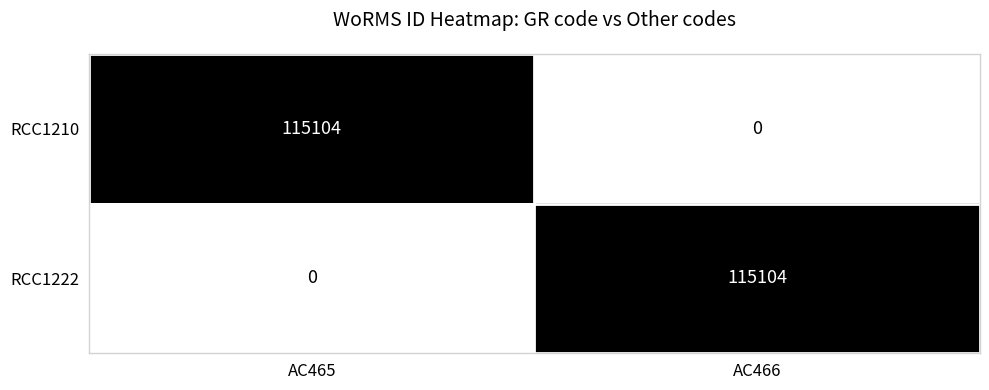

Reading left to right, transcribe all the data shown in this chart.

RCC1210: 115104	0
RCC1222: 0	115104